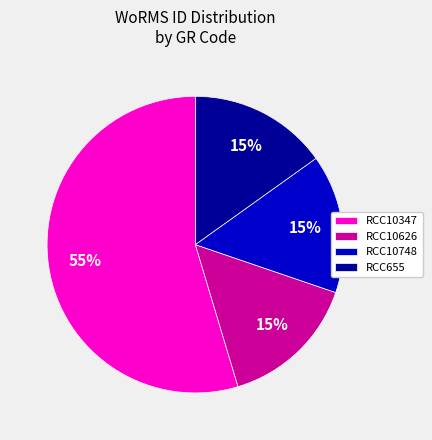

Combined, do RCC10347 and RCC10748 account for over 50%?

Yes